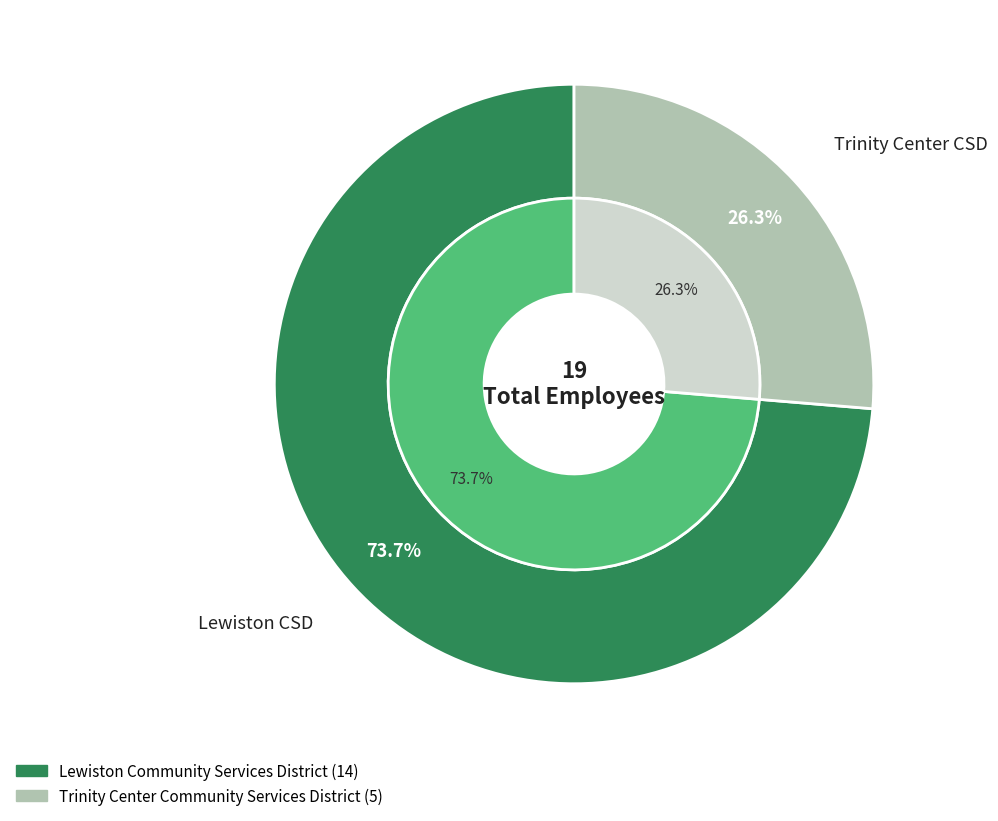

Count the number of slices in the pie.

2